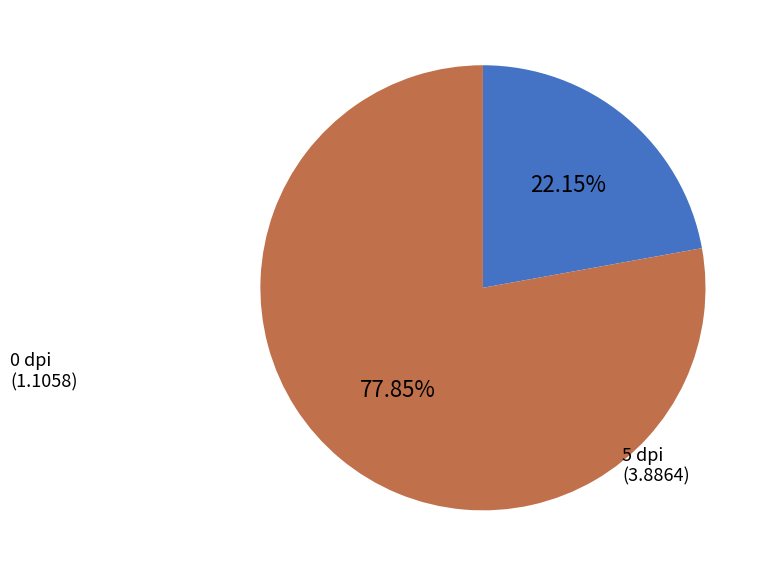

Is there any slice that represents more than half of the pie?

Yes